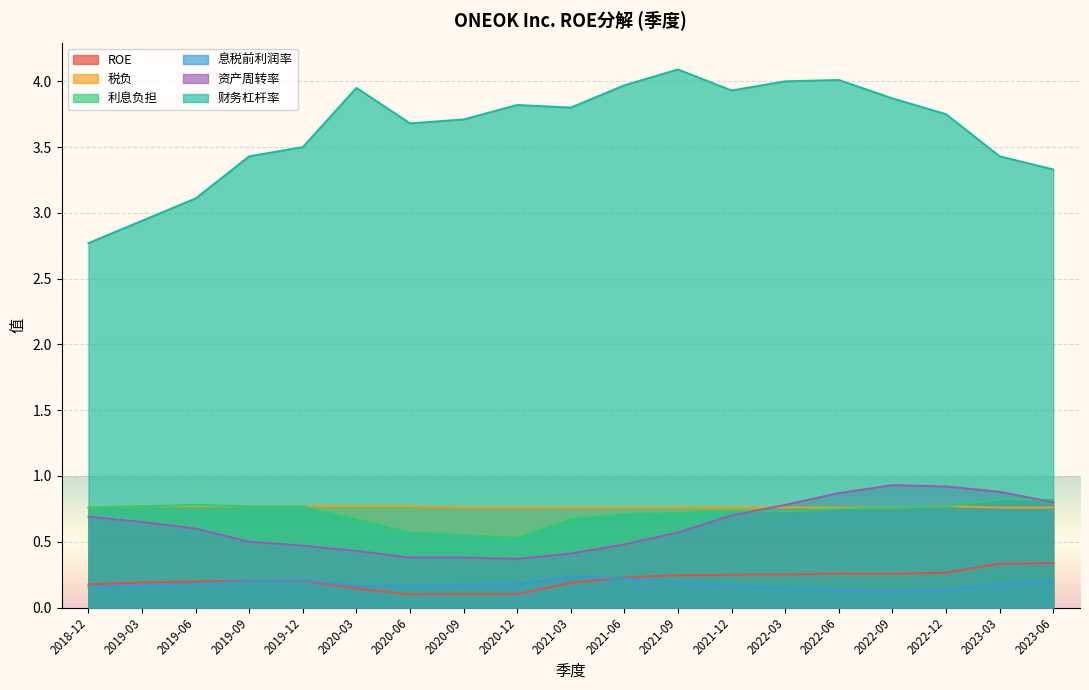

True or false: 税负 and 息税前利润率 intersect in this chart.

False